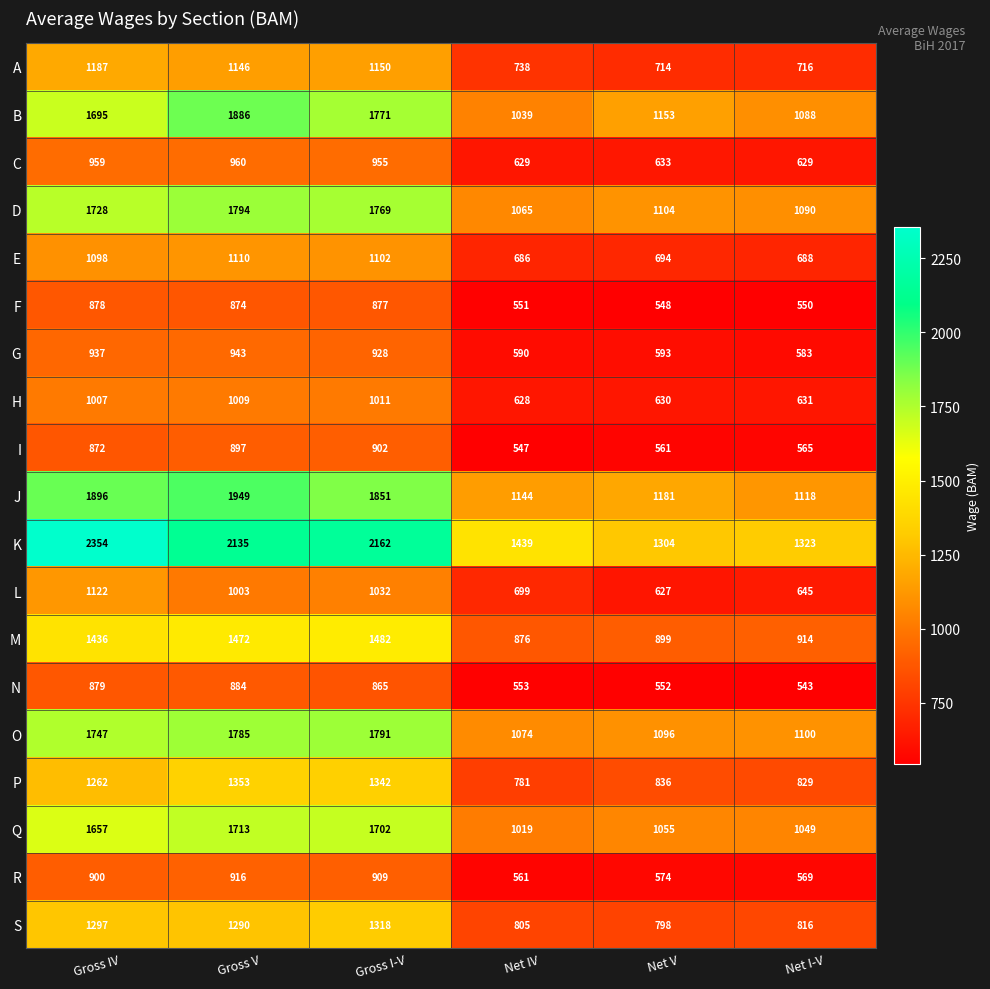

List the series in order of their peak value, lowest first.

F, N, I, R, G, C, H, E, L, A, S, P, M, Q, O, D, B, J, K